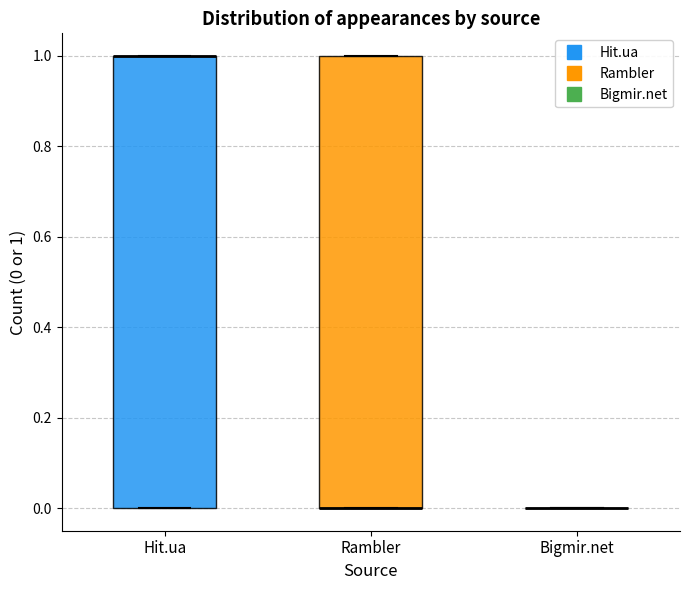

Reading left to right, transcribe this box plot: for each box, give where its median line is, the range the box spans, and where its two whiskers end, as read against the y-axis. The values are not printed on the chart, so give them approximately, as read against the axis.

Hit.ua: median 1 (drawn on the box's upper edge), box 0 to 1, whiskers 0 to 1
Rambler: median 0 (drawn on the box's lower edge), box 0 to 1, whiskers 0 to 1
Bigmir.net: box collapsed to a line at 0, whiskers 0 to 0